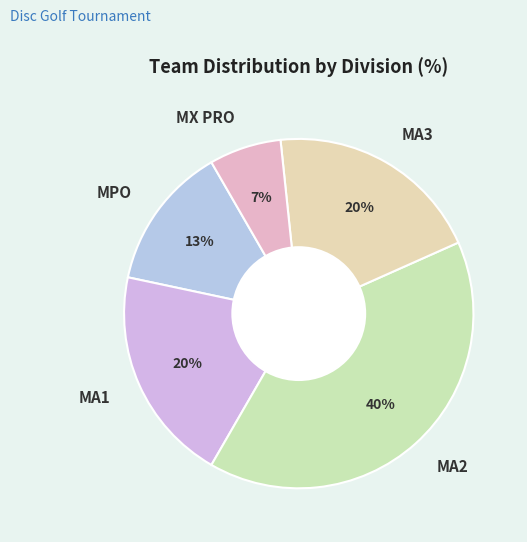

Approximately how many times larger is the value at MX PRO compared to MA3?

0.3